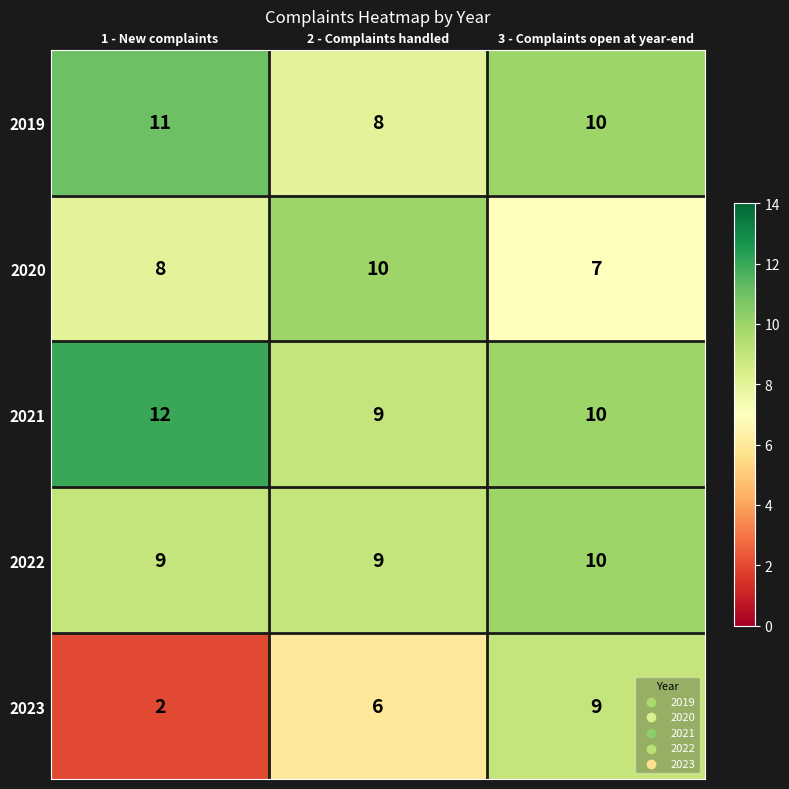

Which series changed the most between 1 - New complaints and 3 - Complaints open at year-end?

2023